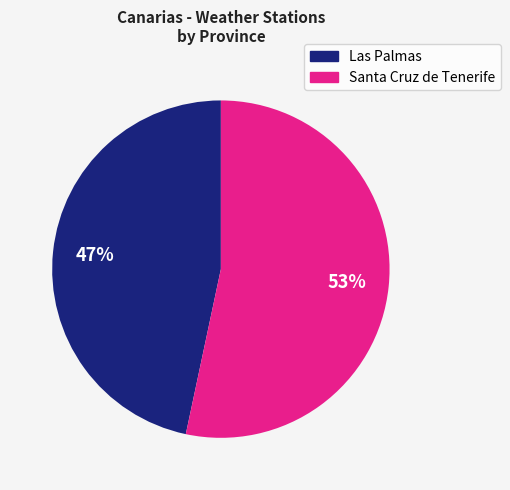

Which category has the smallest portion of the pie?

Las Palmas